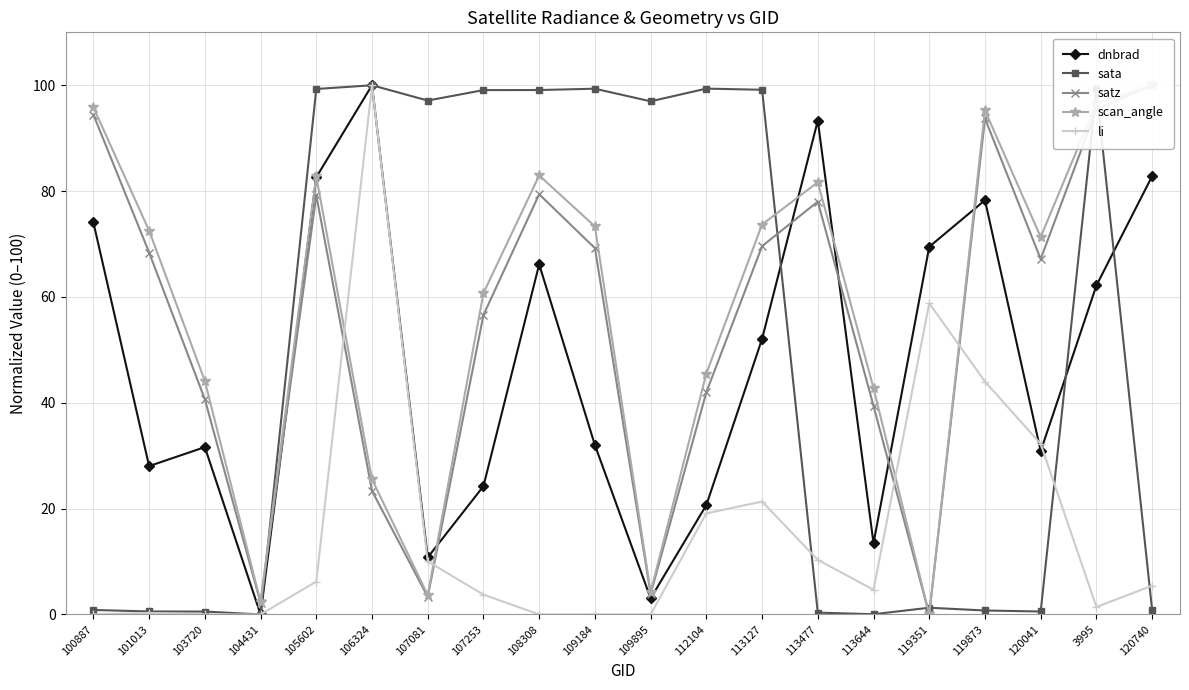

At which label does scan_angle first exceed 72?

100887